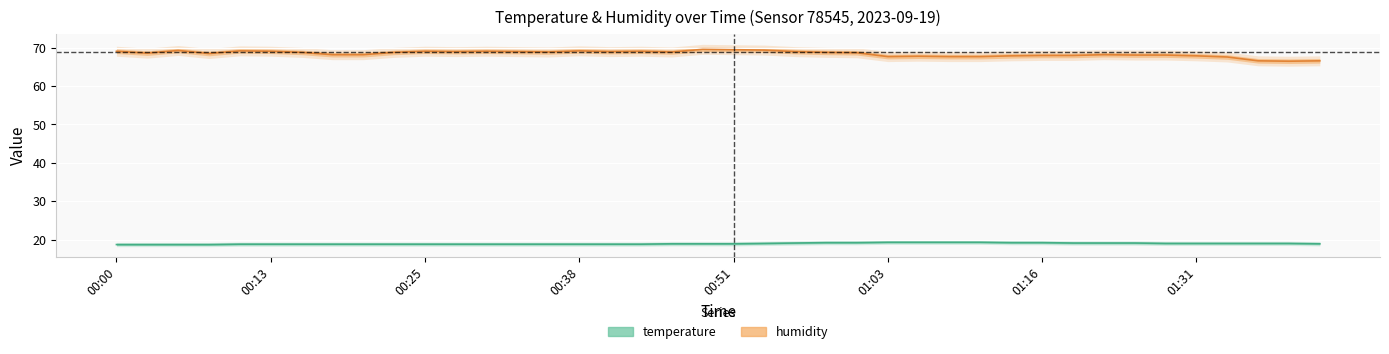

At how many categories does at least one series exceed 65?

40